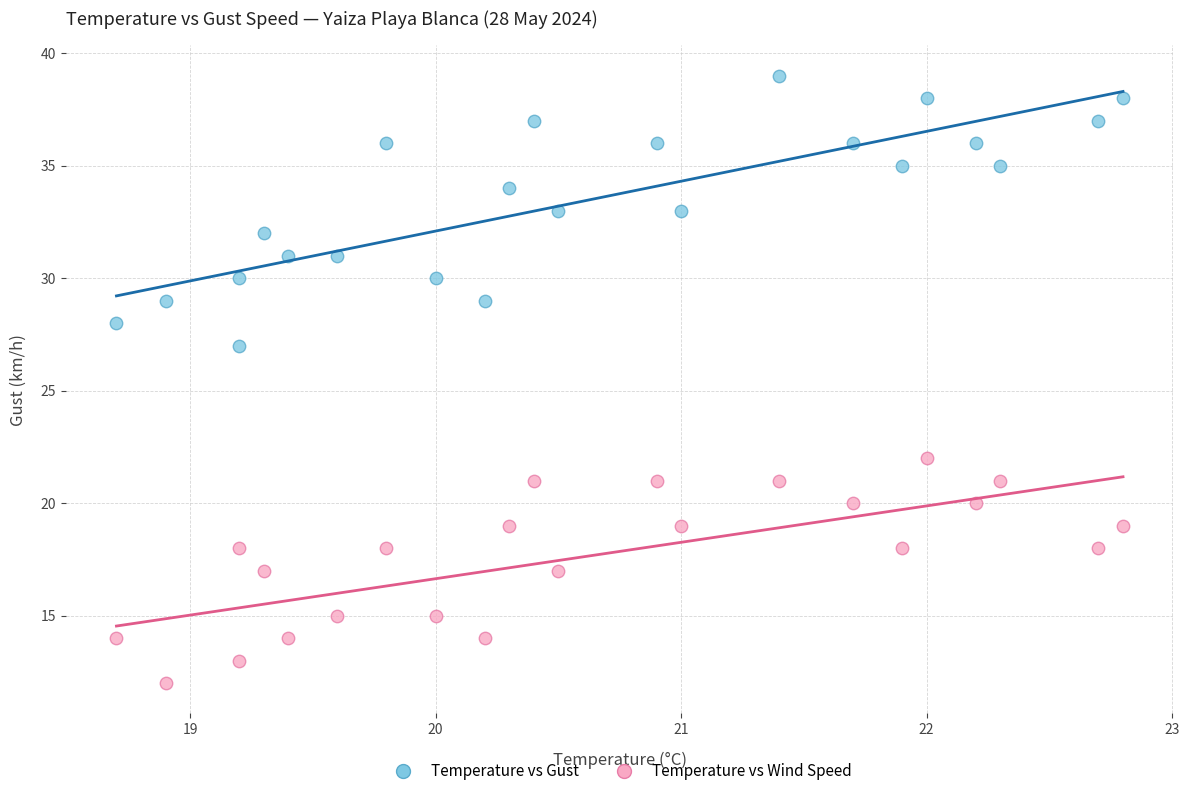

Which series reaches the minimum Y coordinate?

Temperature vs Wind Speed